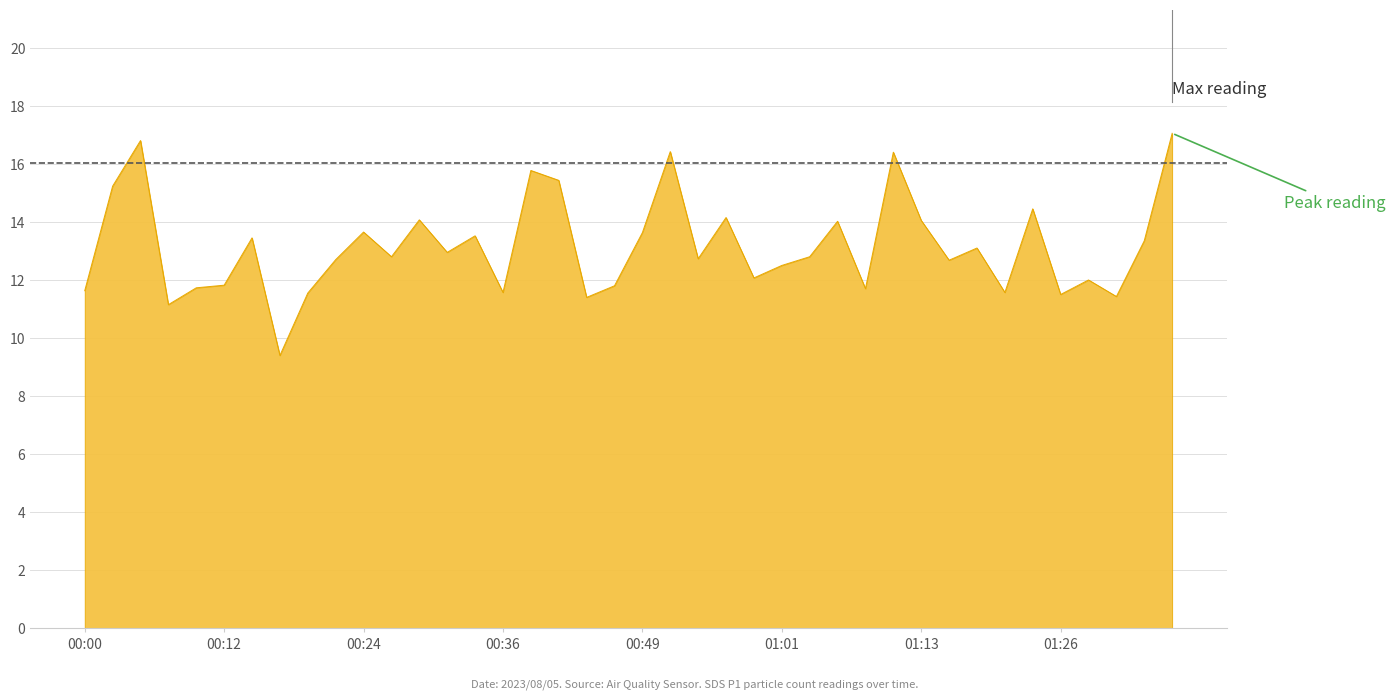

What is the smallest value displayed?

9.4